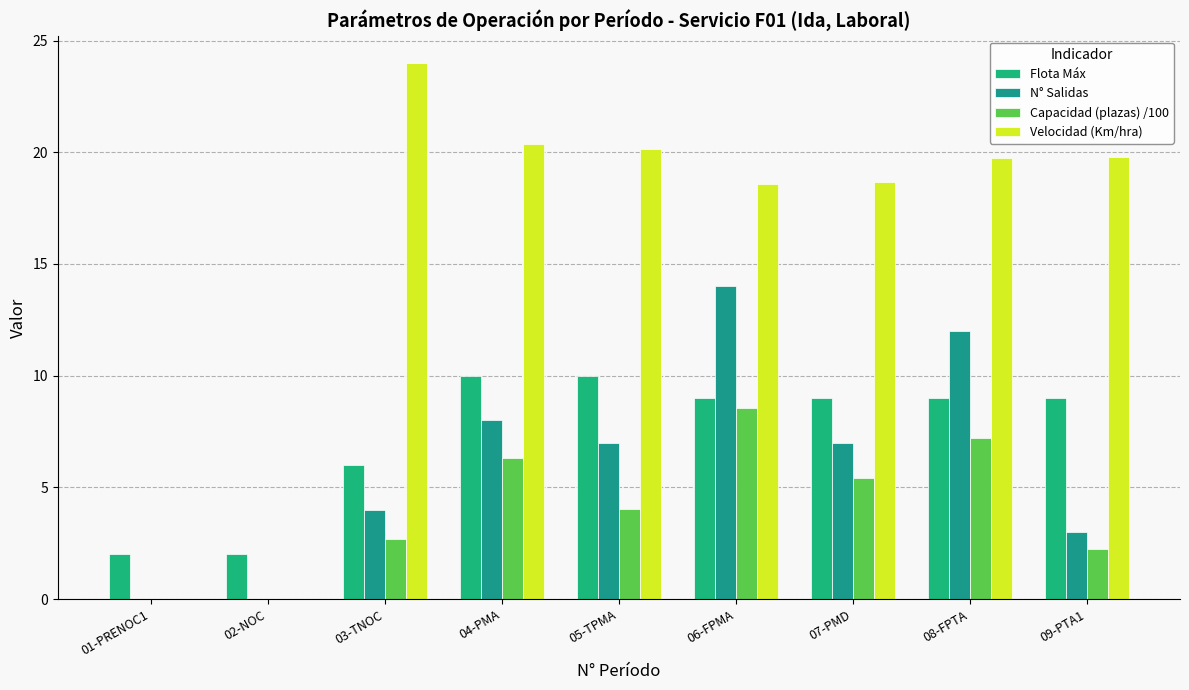

What is the difference between the N° Salidas values at 01-PRENOC1 and 05-TPMA?

7.0